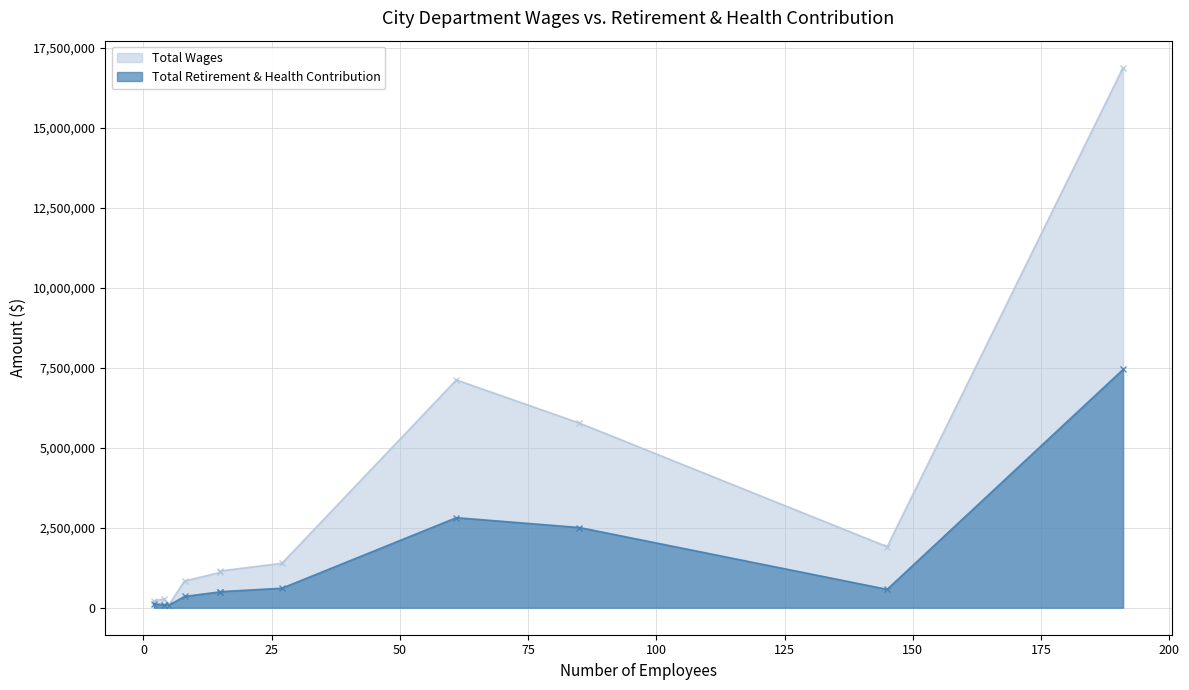

True or false: Total Wages and Total Retirement & Health Contribution cross at least once.

False